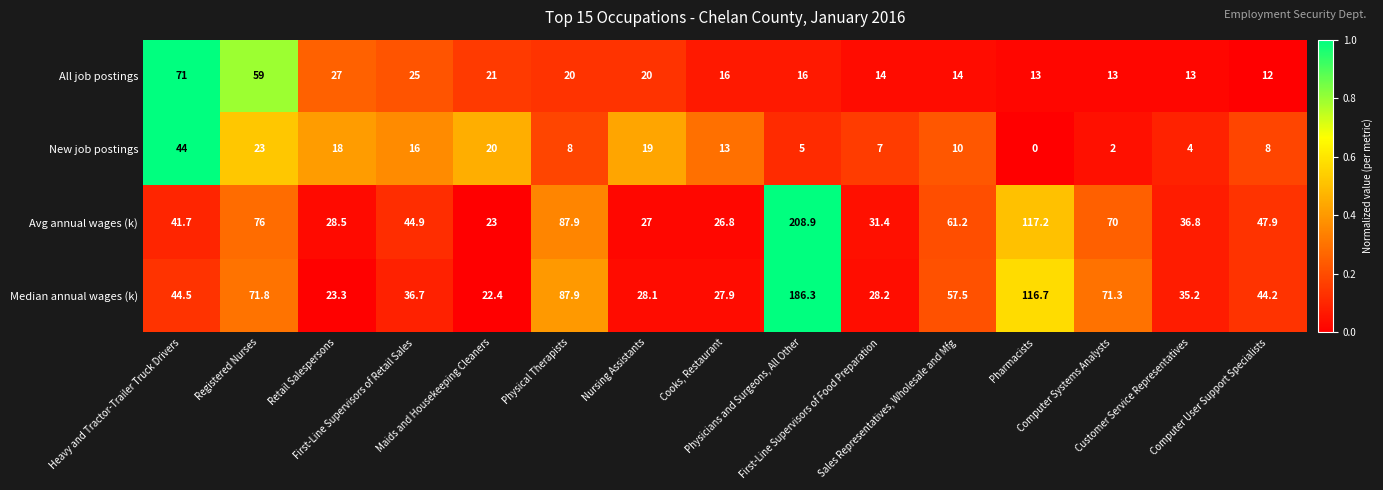

Which series has the widest spread of values?

Avg annual wages (k)